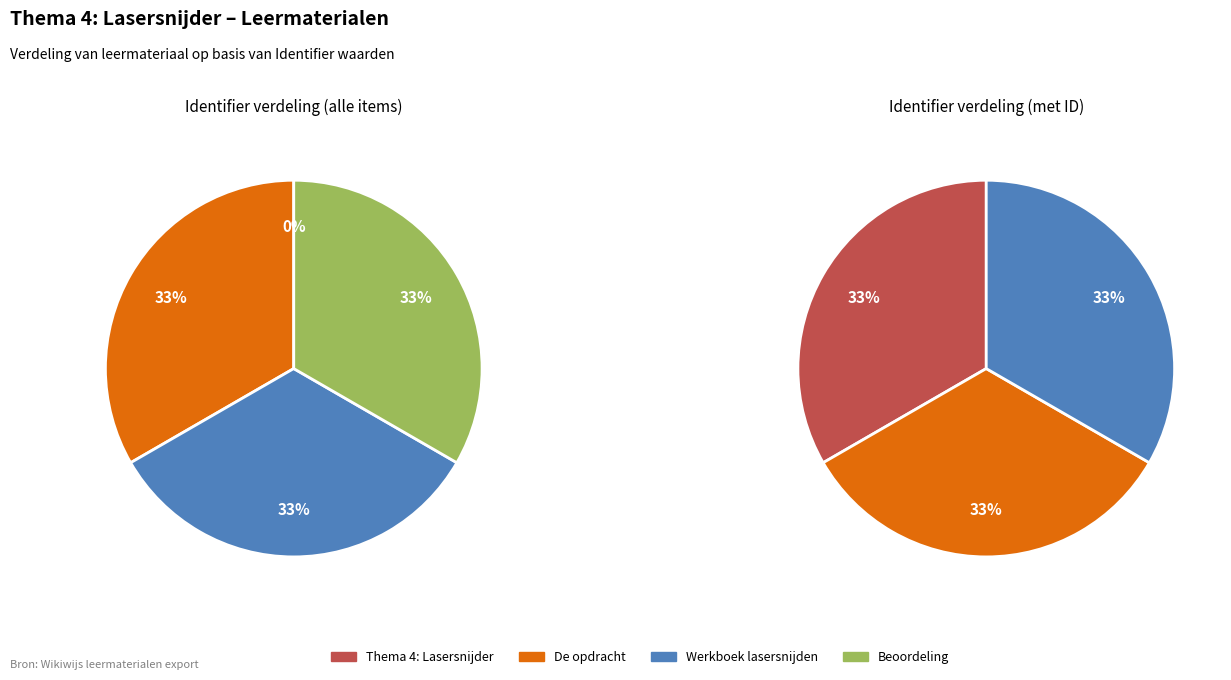

Which has a higher value, De opdracht or Thema 4: Lasersnijder?

De opdracht